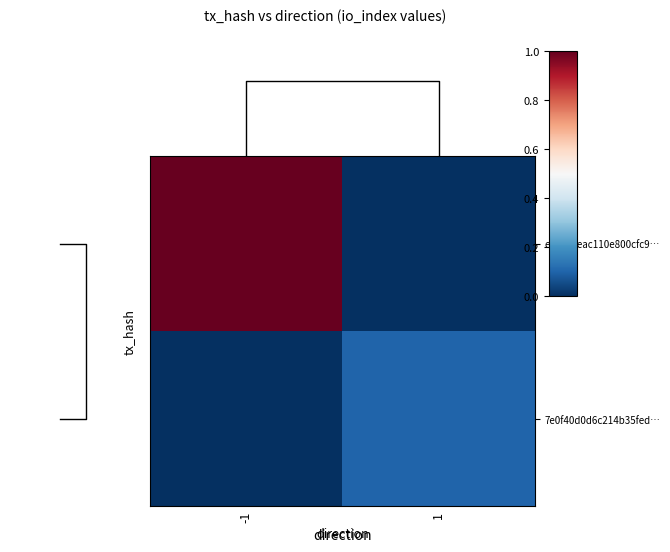

How many values in the 7e0f40d0d6c214b35fed… series are below 34?

1